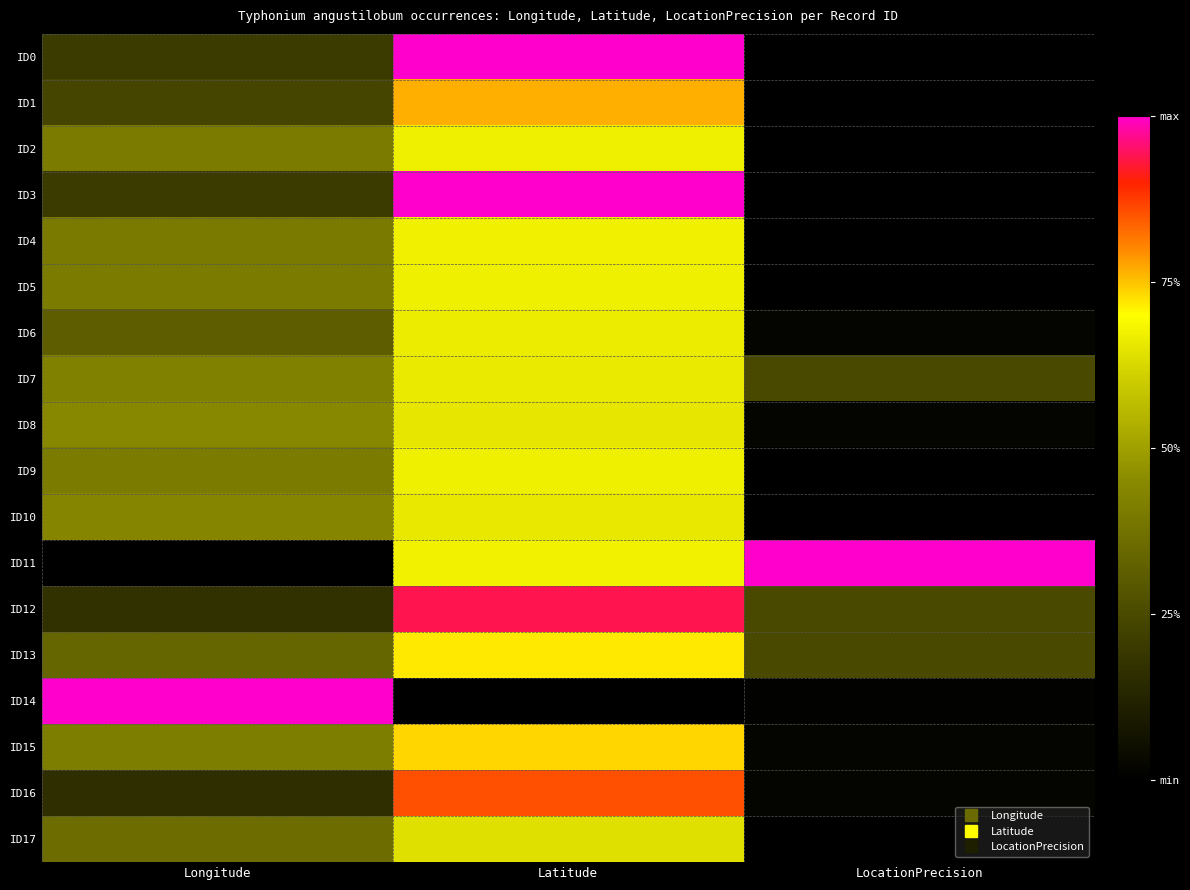

What is the maximum value shown in the chart?

1.0